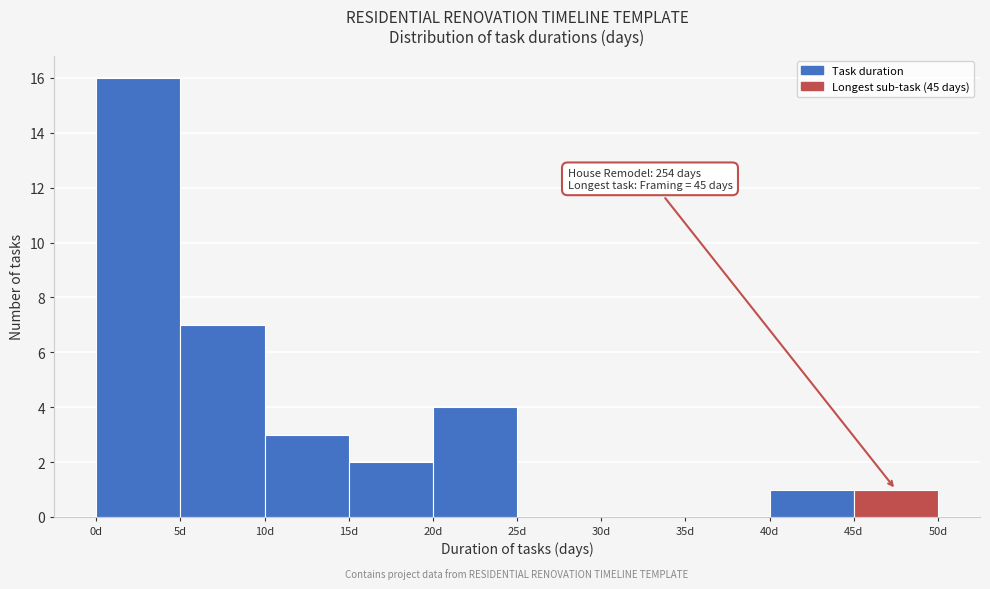

Over which range of the x-axis is the bar tallest?

0 to 5